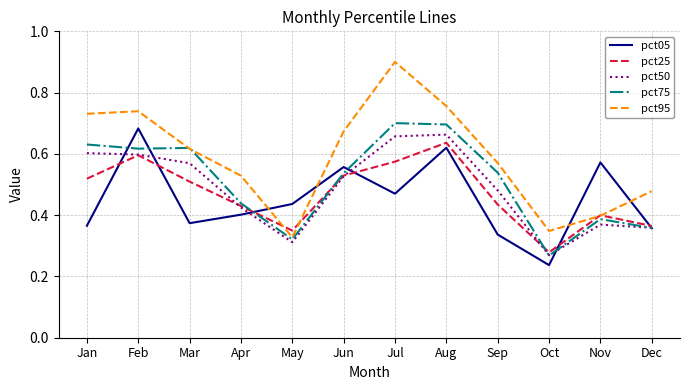

What is the highest value of the pct95 series?

0.9